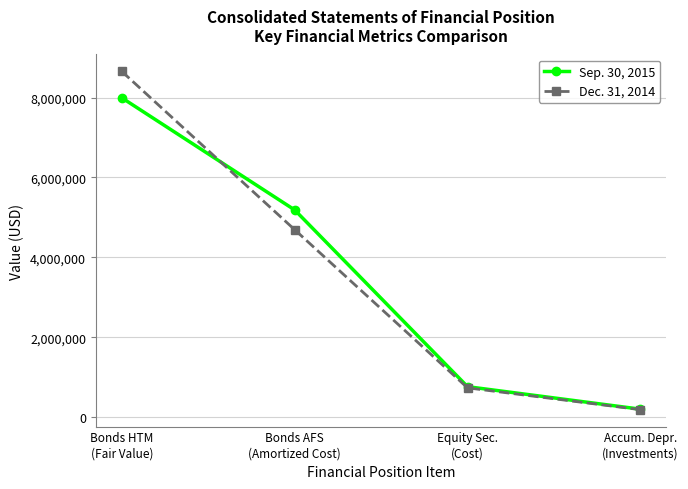

Rank the series at Accum. Depr.
(Investments) from highest to lowest value.

Sep. 30, 2015, Dec. 31, 2014